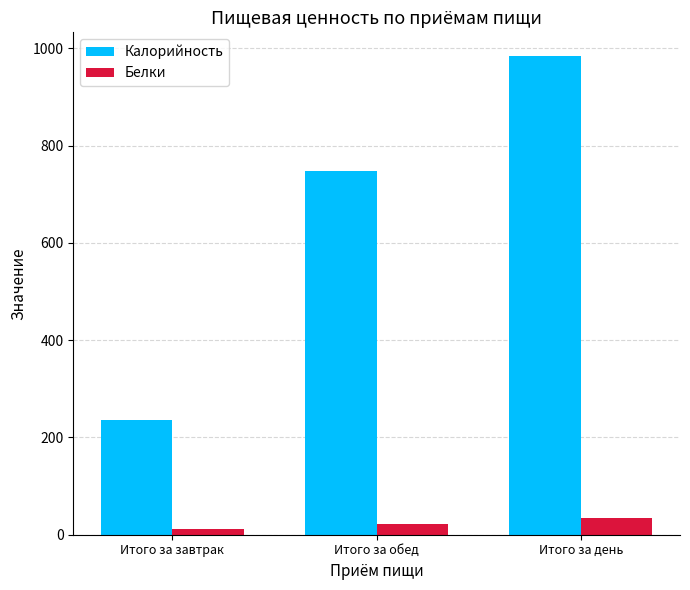

Rank the series by their maximum value, from lowest to highest.

Белки, Калорийность